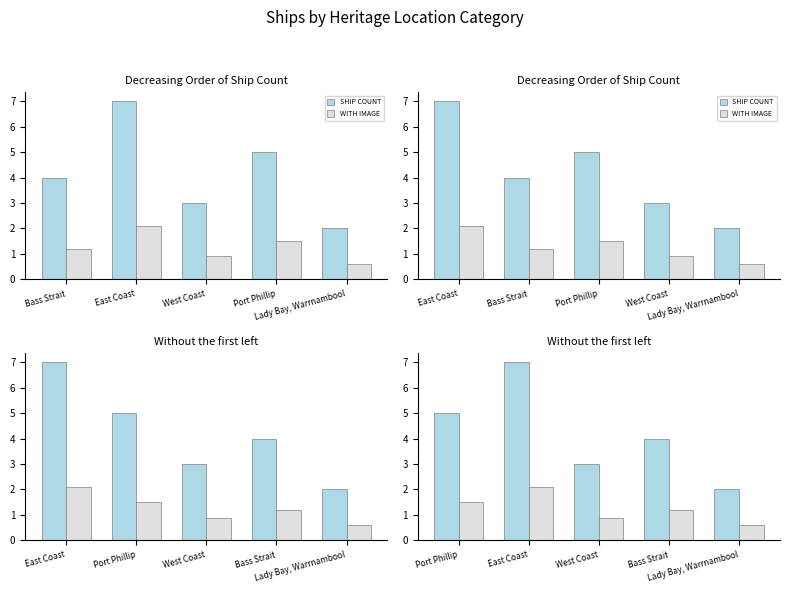

What is the total value across all series at Lady Bay, Warrnambool?

2.6